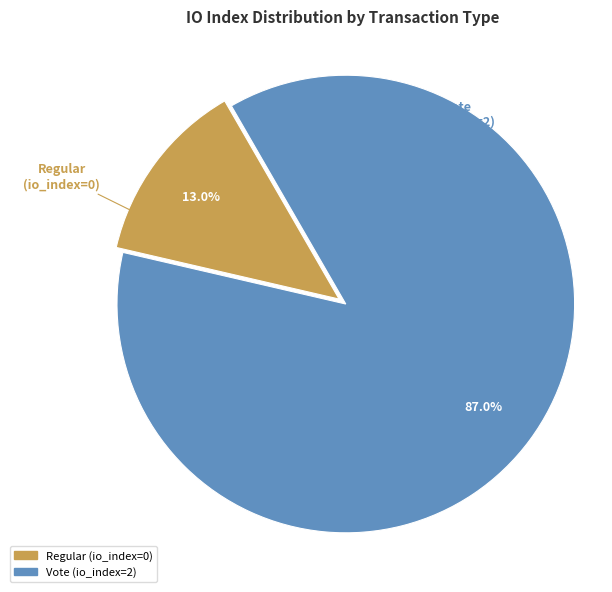

What percentage is NOT represented by Regular?

87.0%